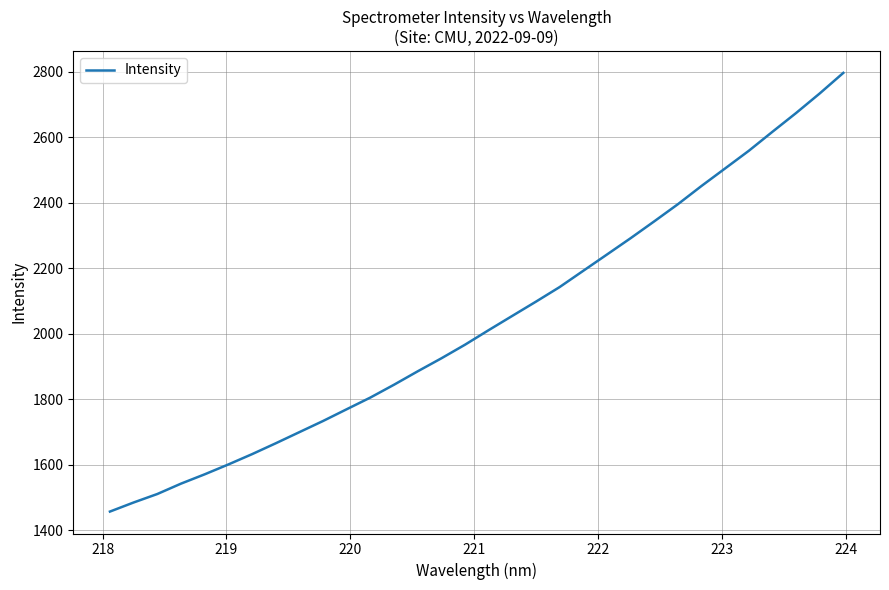

Is this an area chart (filled region under the line)?

No